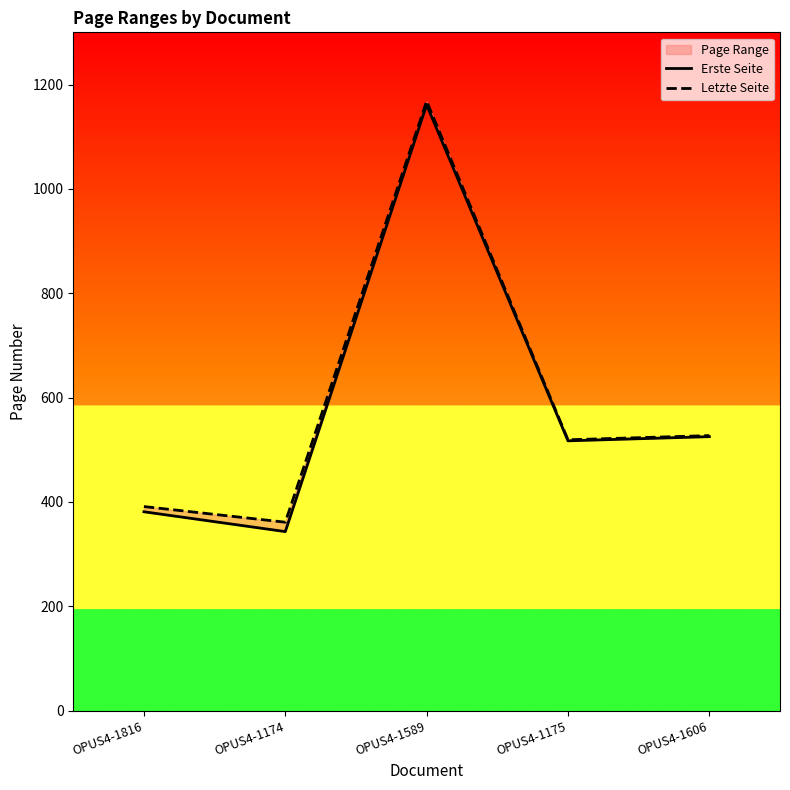

Rank the series at OPUS4-1175 from highest to lowest value.

Letzte Seite, Erste Seite